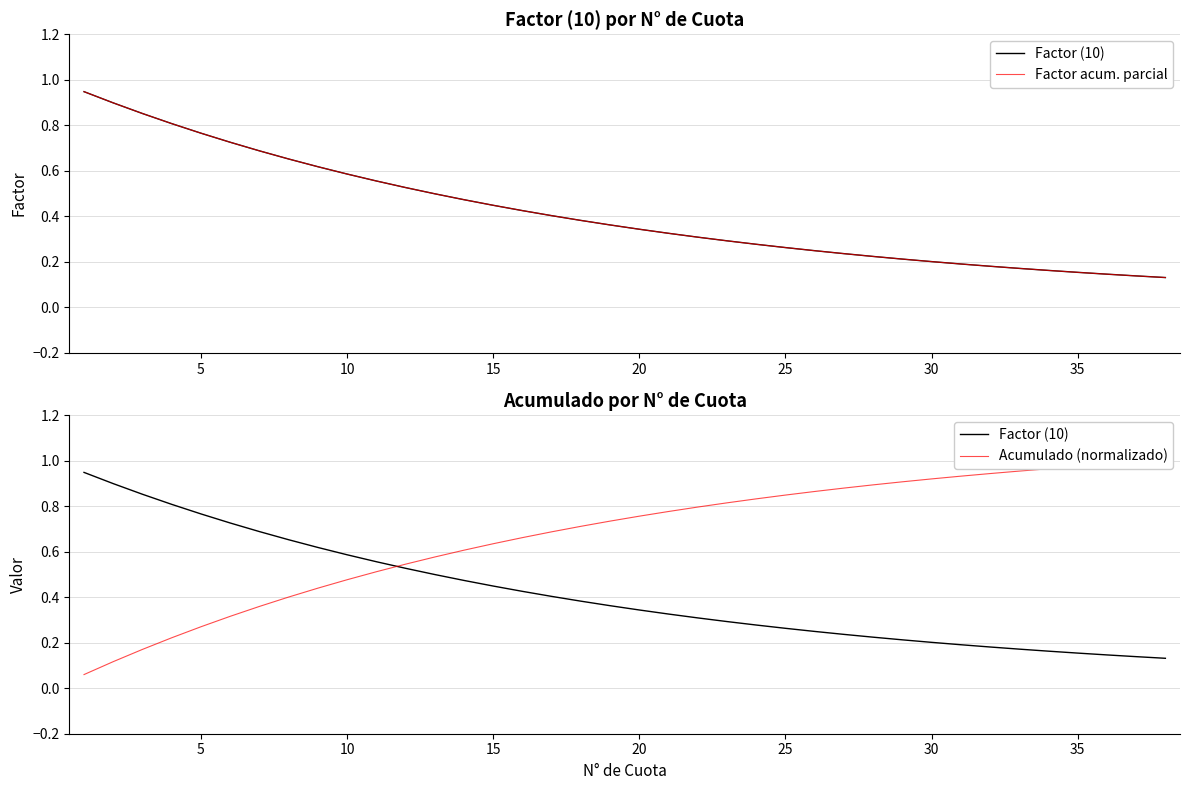

Reading left to right, list all the values displayed in this chart.

Factor (10): 0.9	0.9	0.9	0.8	0.8	0.7	0.7	0.7	0.6	0.6	0.6	0.5	0.5	0.5	0.4	0.4	0.4	0.4	0.4	0.3	0.3	0.3	0.3	0.3	0.3	0.2	0.2	0.2	0.2	0.2	0.2	0.2	0.2	0.2	0.2	0.1	0.1	0.1
Factor acum. parcial: 0.9	0.9	0.9	0.8	0.8	0.7	0.7	0.7	0.6	0.6	0.6	0.5	0.5	0.5	0.4	0.4	0.4	0.4	0.4	0.3	0.3	0.3	0.3	0.3	0.3	0.2	0.2	0.2	0.2	0.2	0.2	0.2	0.2	0.2	0.2	0.1	0.1	0.1
Acumulado (normalizado): 0.1	0.1	0.2	0.2	0.3	0.3	0.4	0.4	0.4	0.5	0.5	0.5	0.6	0.6	0.6	0.7	0.7	0.7	0.7	0.8	0.8	0.8	0.8	0.8	0.8	0.9	0.9	0.9	0.9	0.9	0.9	0.9	1.0	1.0	1.0	1.0	1.0	1.0